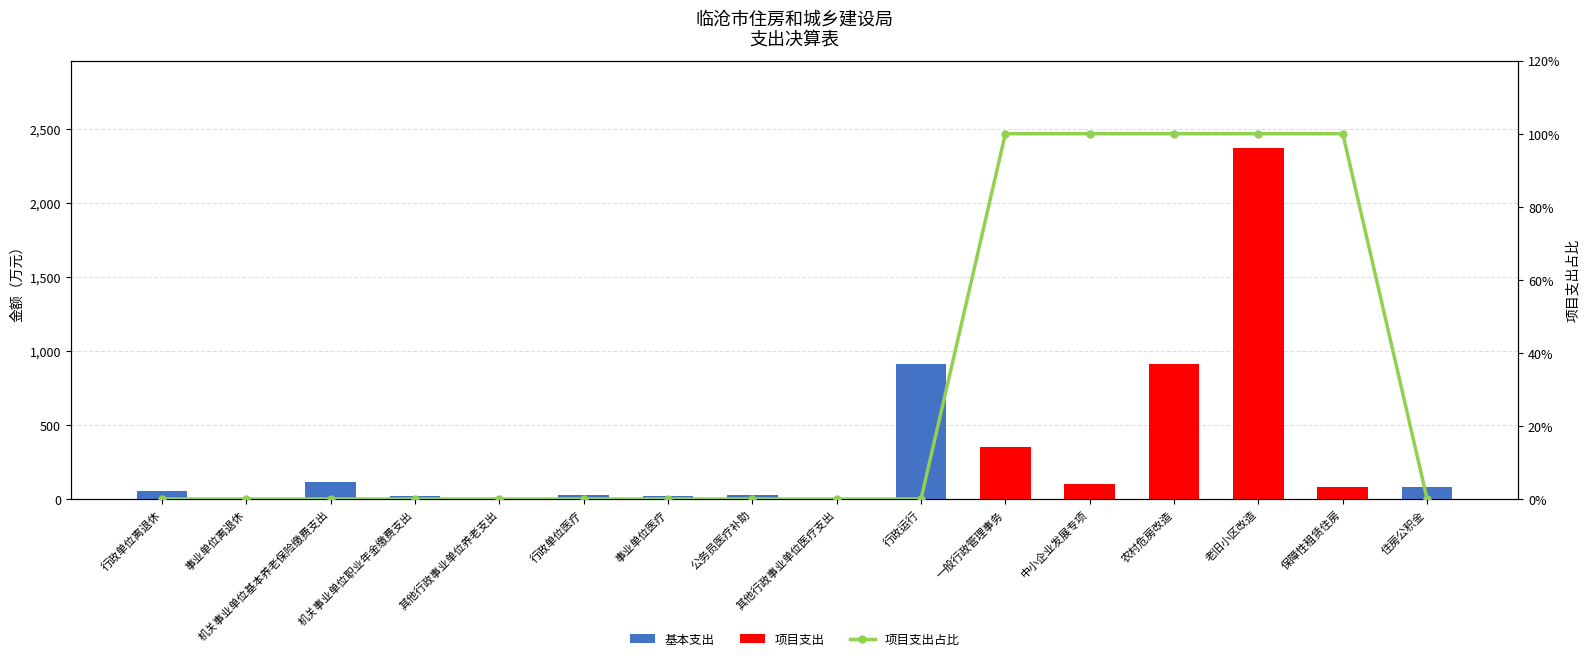

What is the sum of all 项目支出 values?

3811.7